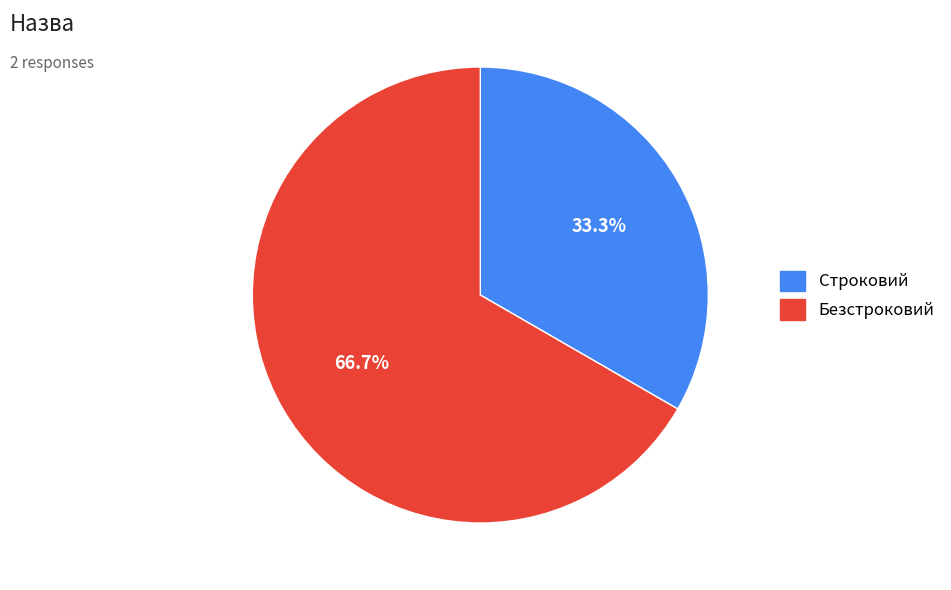

To the nearest percent, what is the combined percentage of Строковий and Безстроковий?

100%